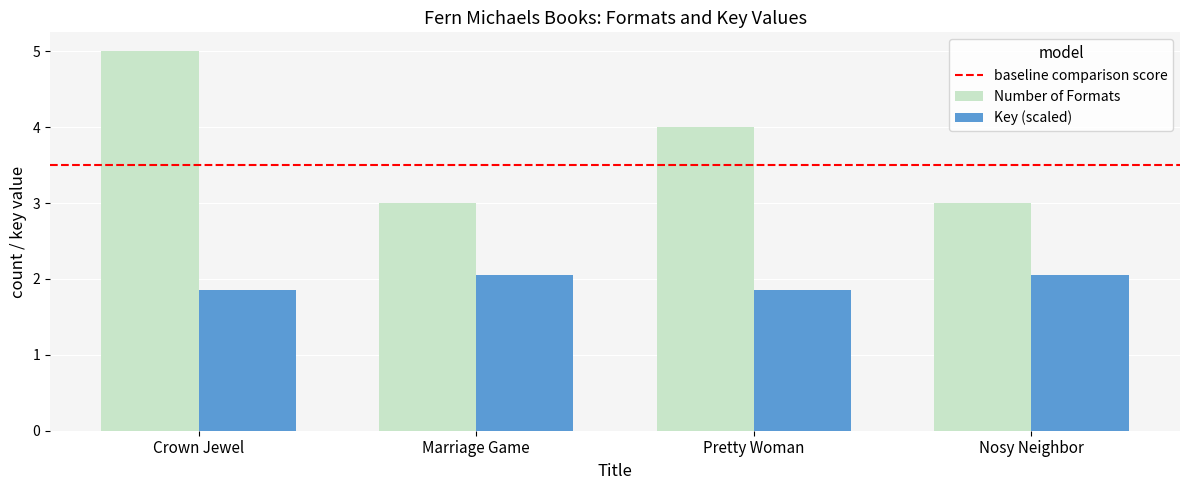

What position from the right is Marriage Game?

3